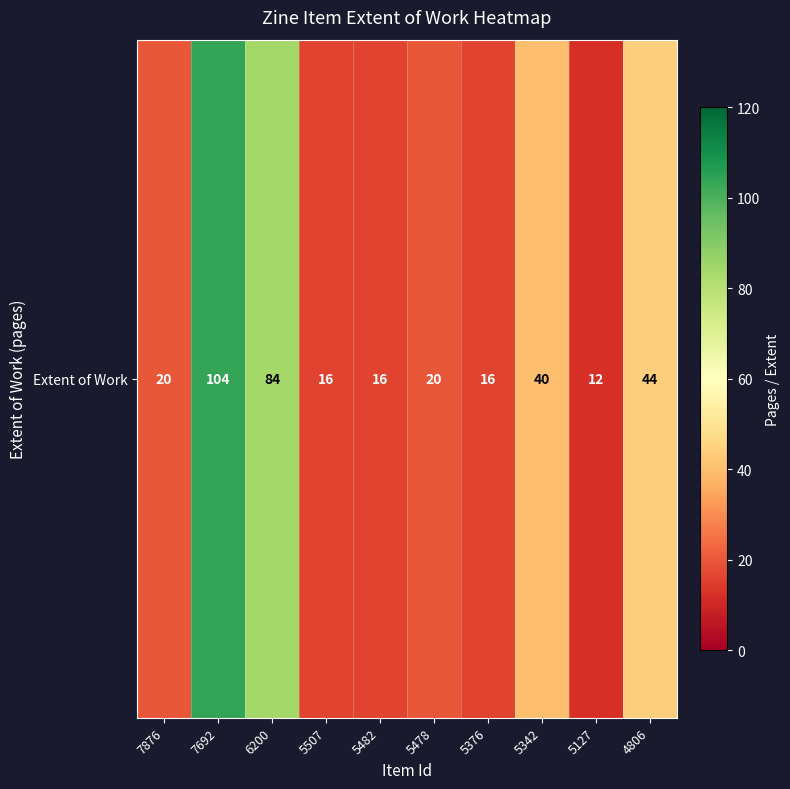

What is the minimum value shown in the chart?

12